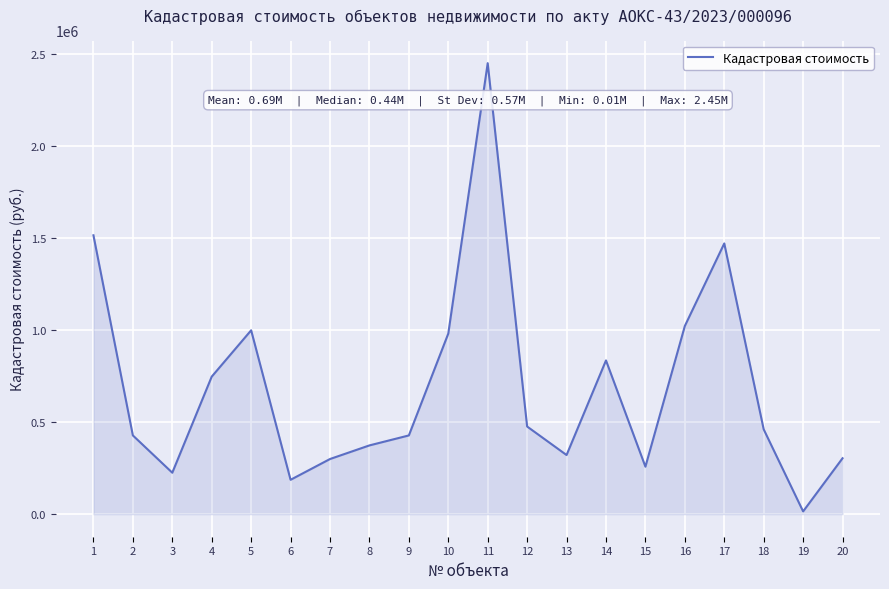

Approximately how many times larger is the value at 18 compared to 20?

1.5